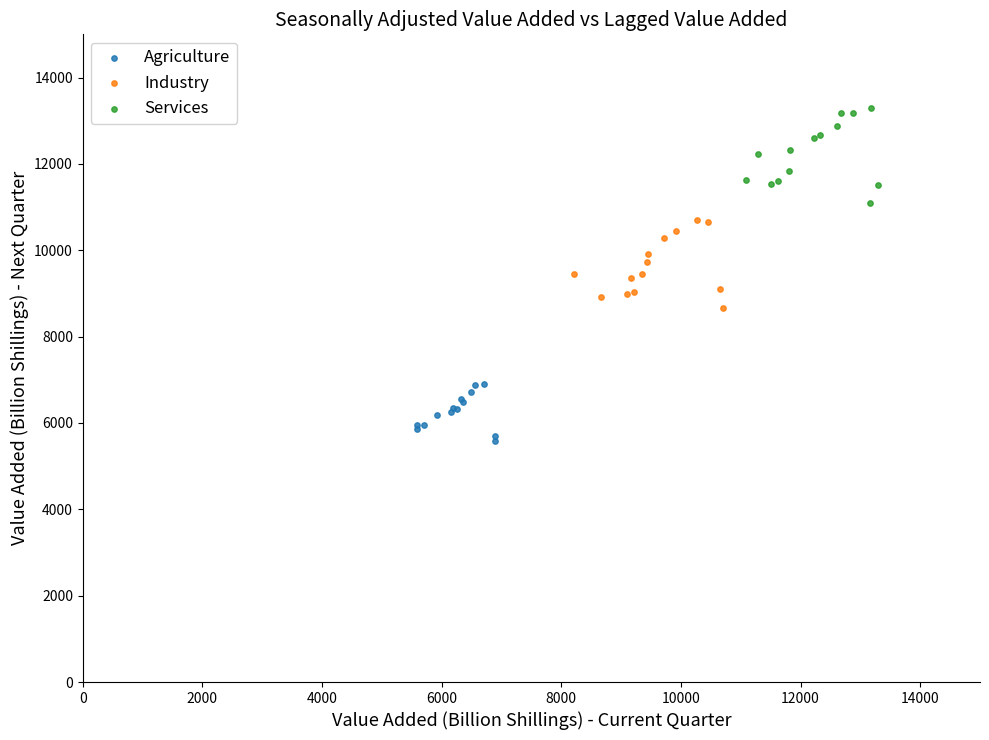

Which series reaches the minimum Y coordinate?

Agriculture